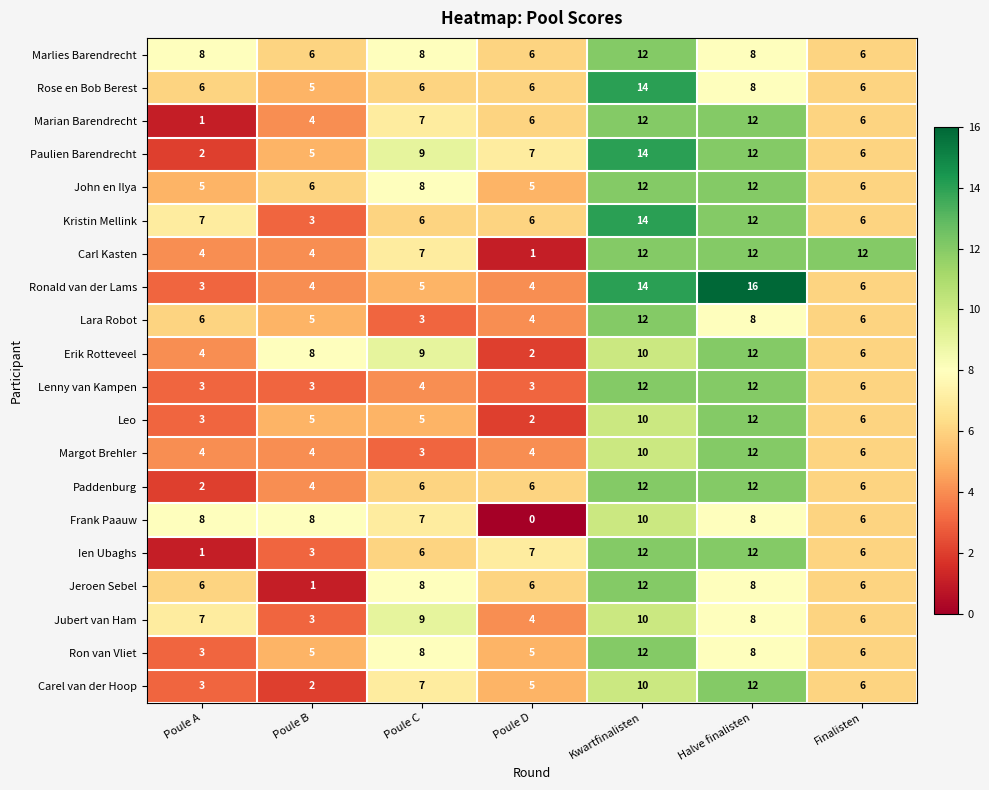

How many Rose en Bob Berest values are between 6 and 8?

5